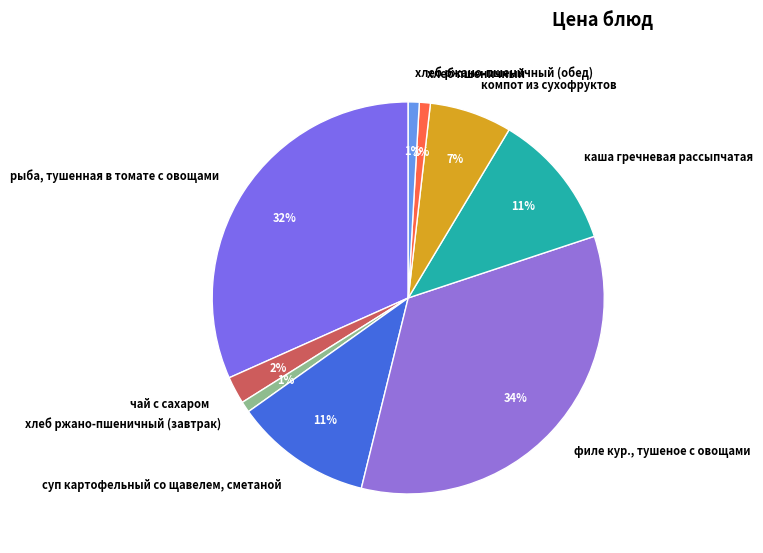

Is there any slice that represents more than half of the pie?

No